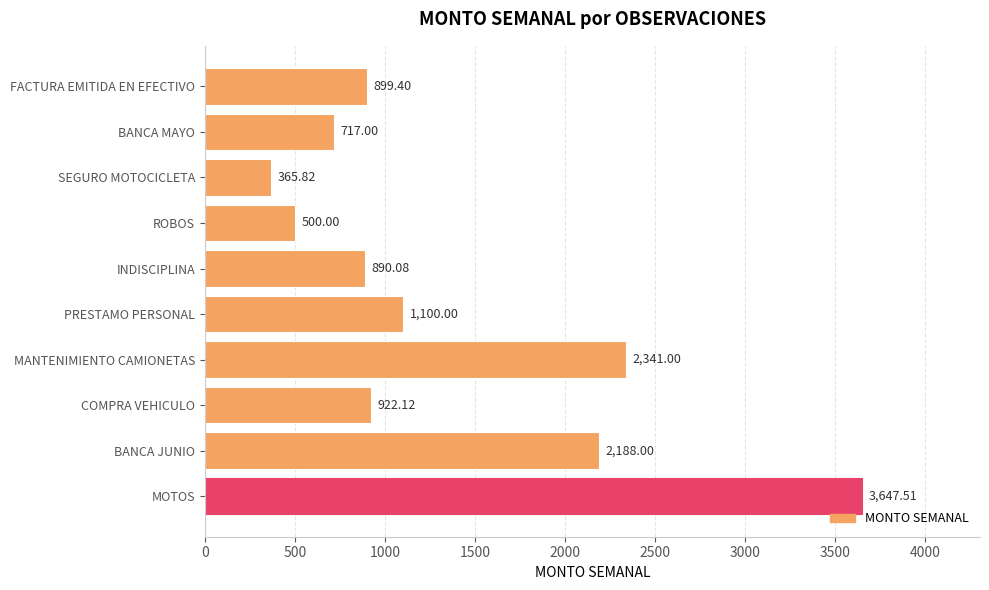

List the labels in order of value, smallest first.

SEGURO MOTOCICLETA, ROBOS, BANCA MAYO, INDISCIPLINA, FACTURA EMITIDA EN EFECTIVO, COMPRA VEHICULO, PRESTAMO PERSONAL, BANCA JUNIO, MANTENIMIENTO CAMIONETAS, MOTOS